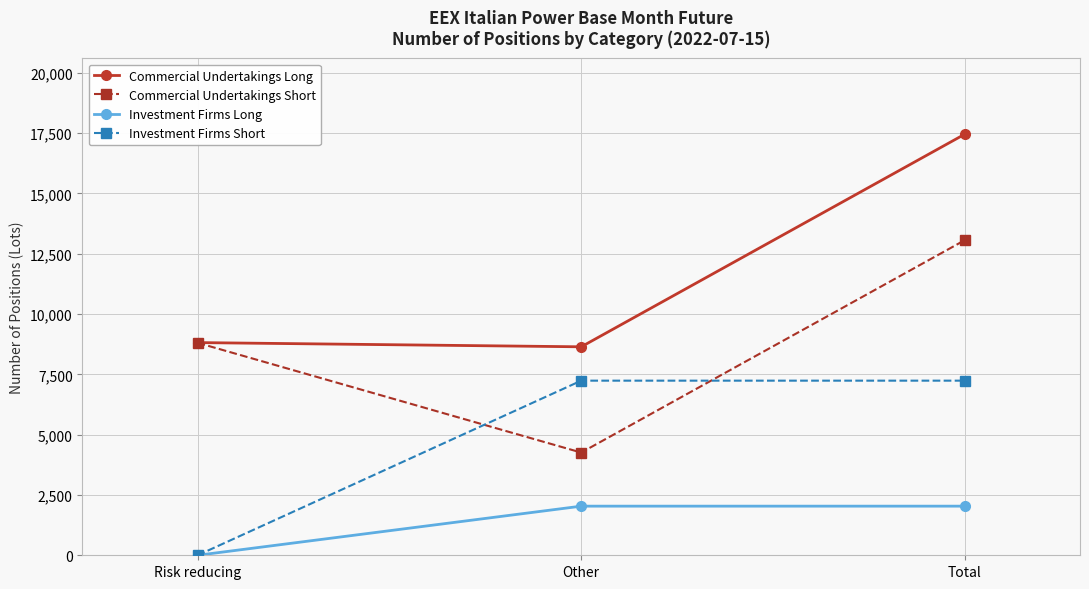

List the series in order of their overall mean, lowest first.

Investment Firms Long, Investment Firms Short, Commercial Undertakings Short, Commercial Undertakings Long